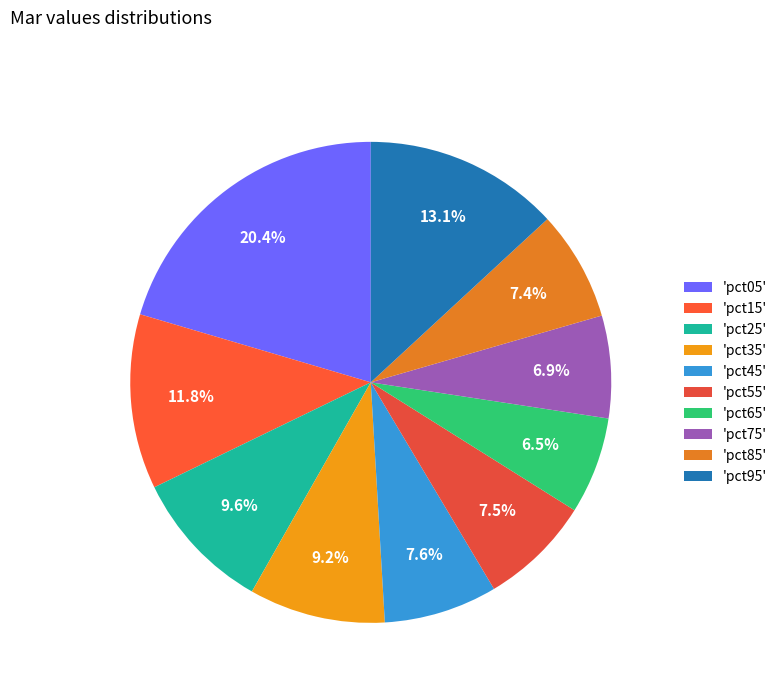

Count the number of slices in the pie.

10